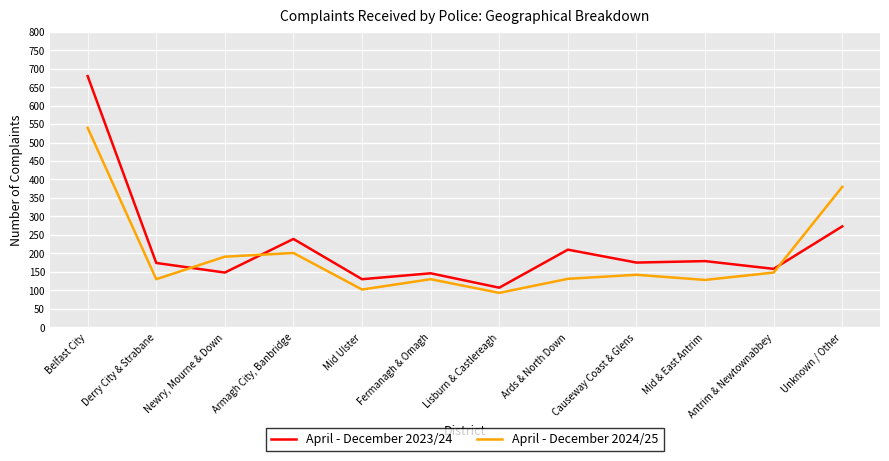

True or false: April - December 2024/25 and April - December 2023/24 intersect in this chart.

True